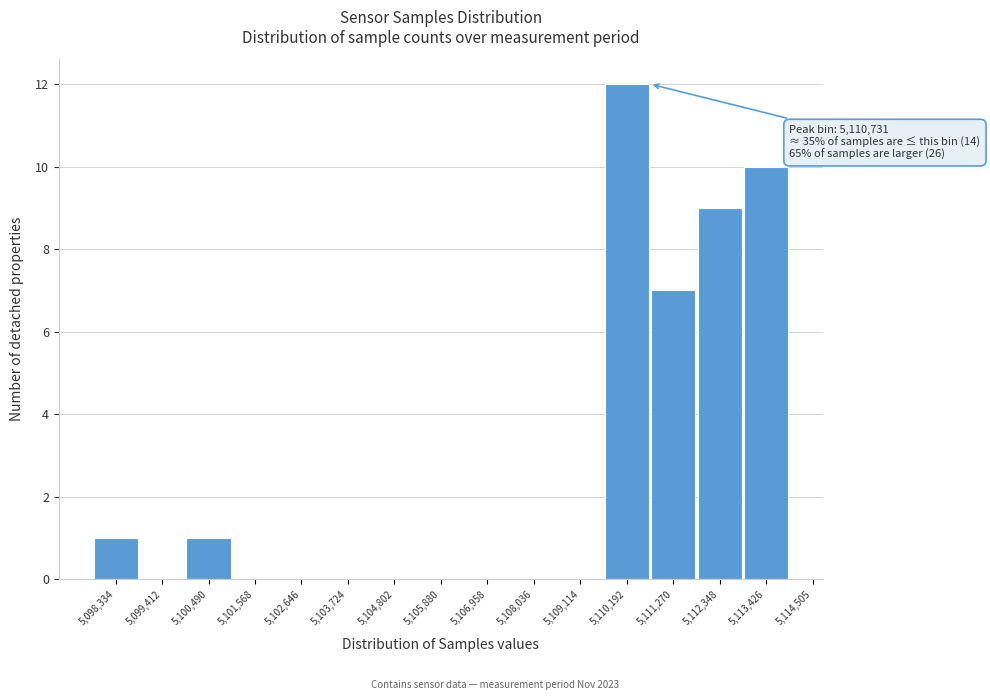

Reading left to right, what are all the values shown in this chart?

5,098,334=1	5,099,412=0	5,100,490=1	5,101,568=0	5,102,646=0	5,103,724=0	5,104,802=0	5,105,880=0	5,106,958=0	5,108,036=0	5,109,114=0	5,110,192=12	5,111,270=7	5,112,348=9	5,113,426=10